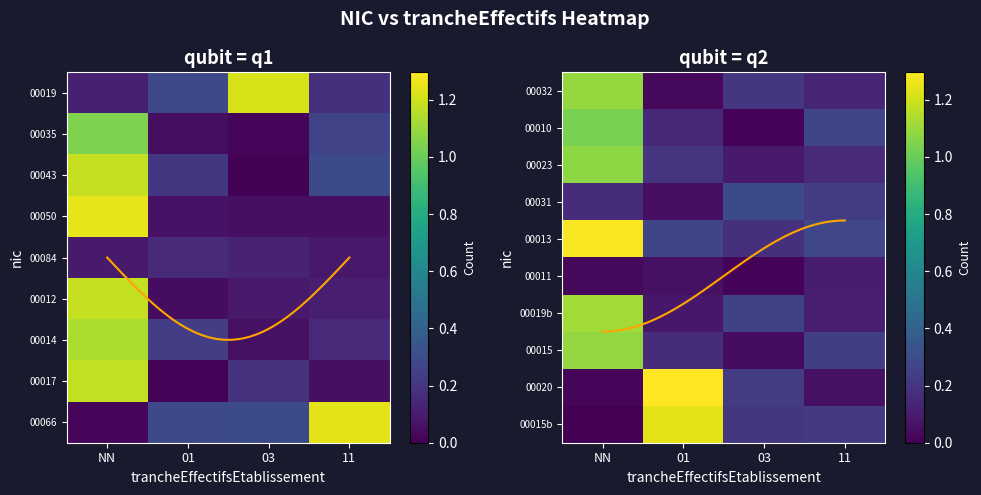

Which has a higher value, 11 or 03?

11